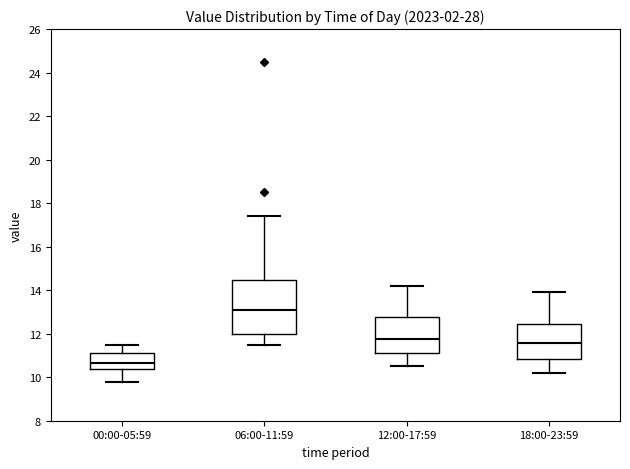

Which box's median line is the highest?

06:00-11:59